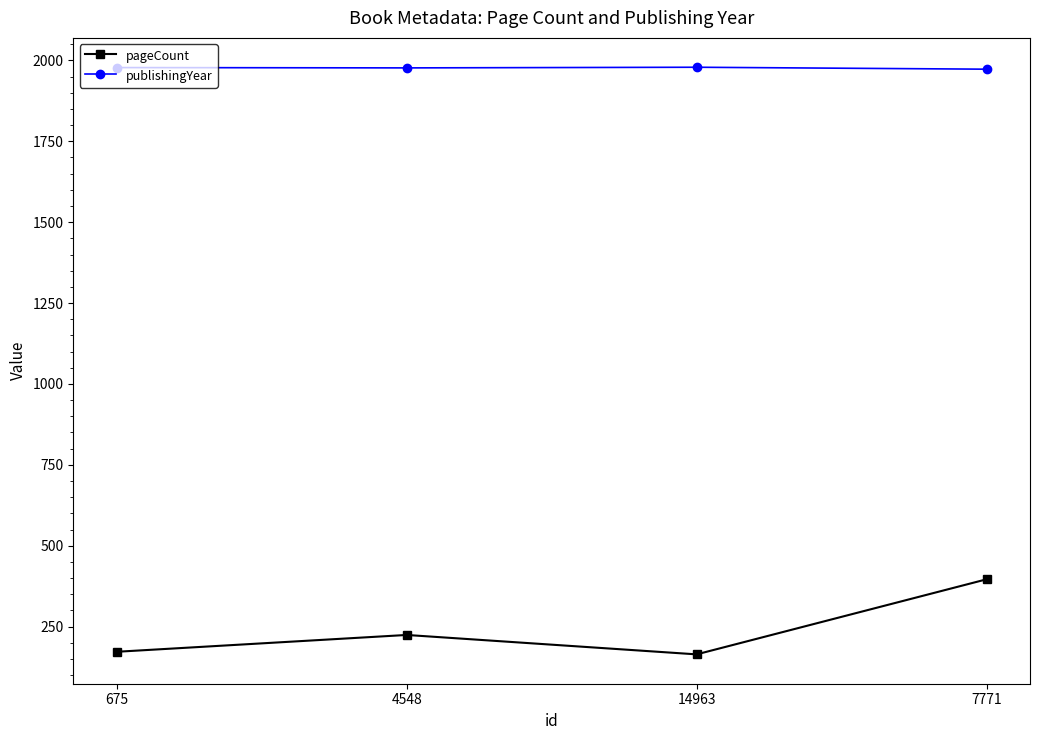

What is the greatest value displayed?

1979